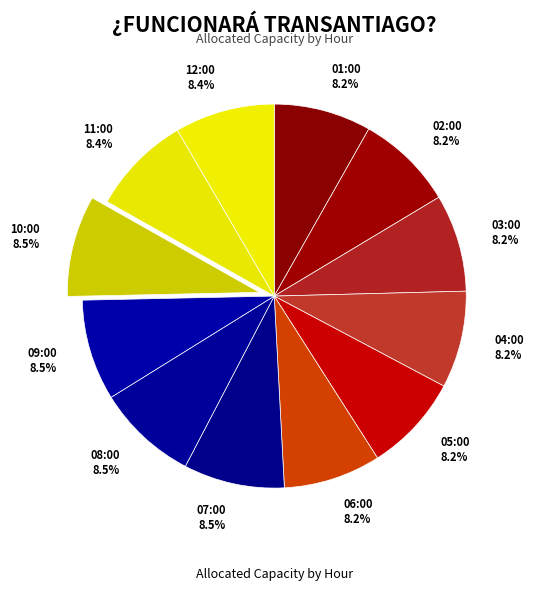

Combined, do 06:00 and 04:00 account for over 50%?

No